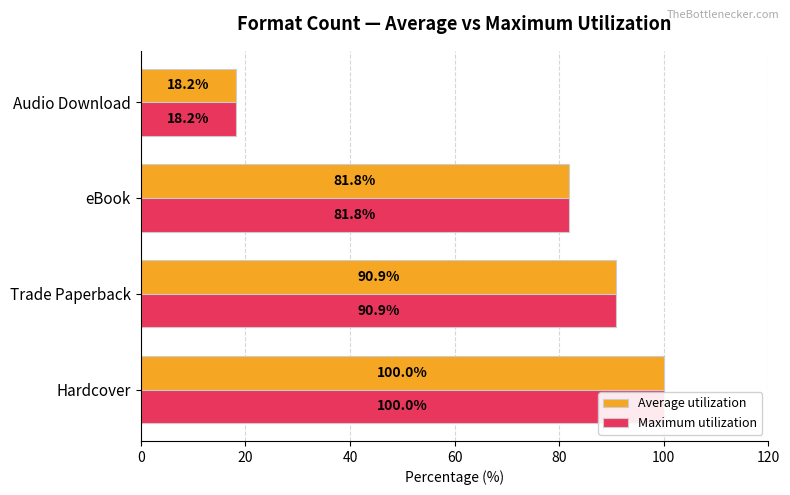

How many bars are there in total?

8